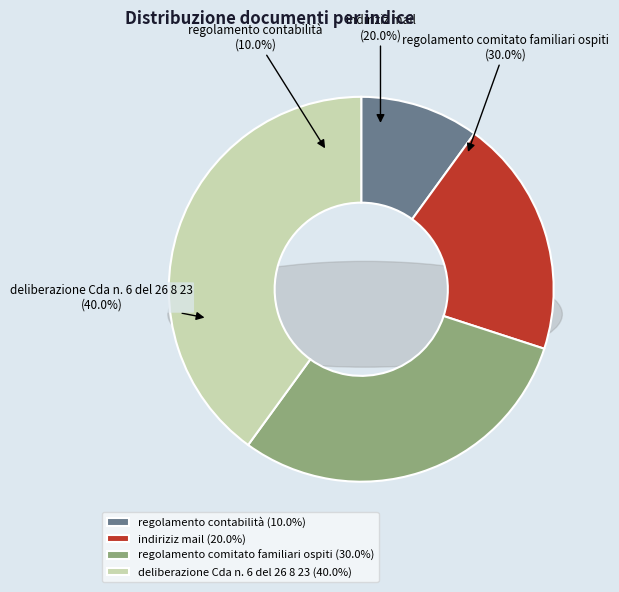

Rank the categories by value from lowest to highest.

regolamento contabilità, indiriziz mail, regolamento comitato familiari ospiti, deliberazione Cda n. 6 del 26 8 23